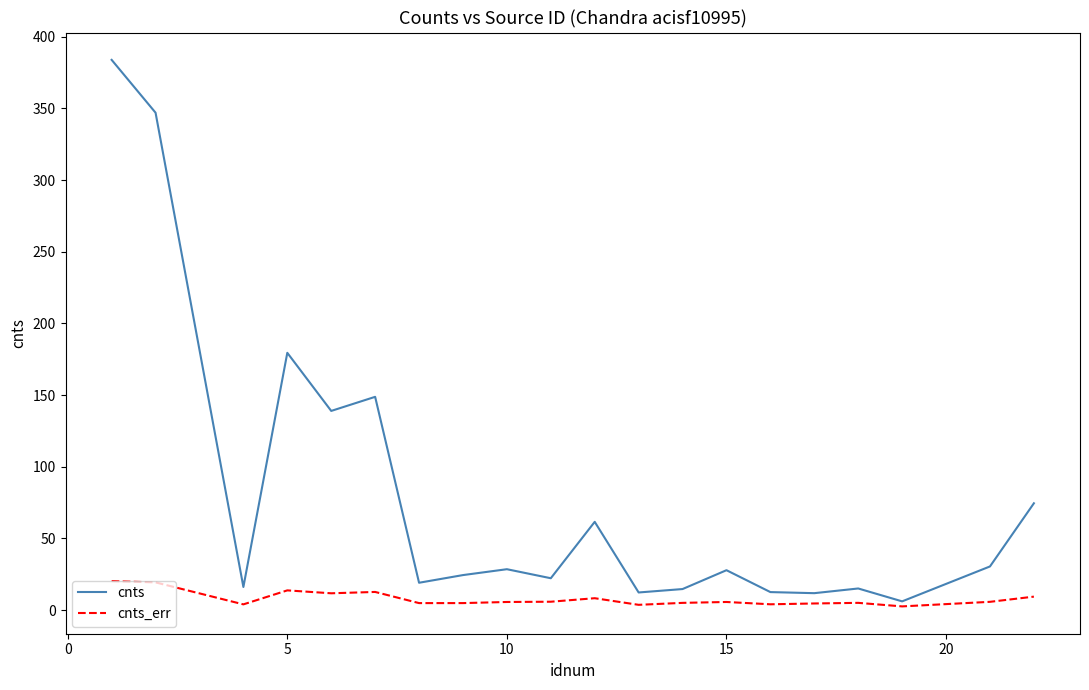

Rank the series by their average value, from highest to lowest.

cnts, cnts_err